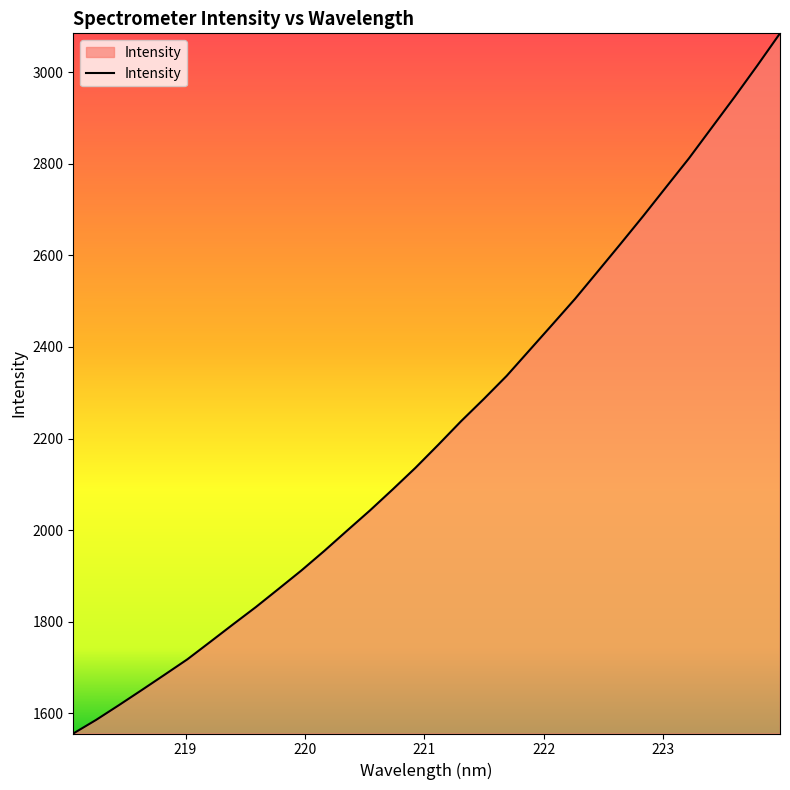

What is the difference between the maximum and minimum values?

1528.6